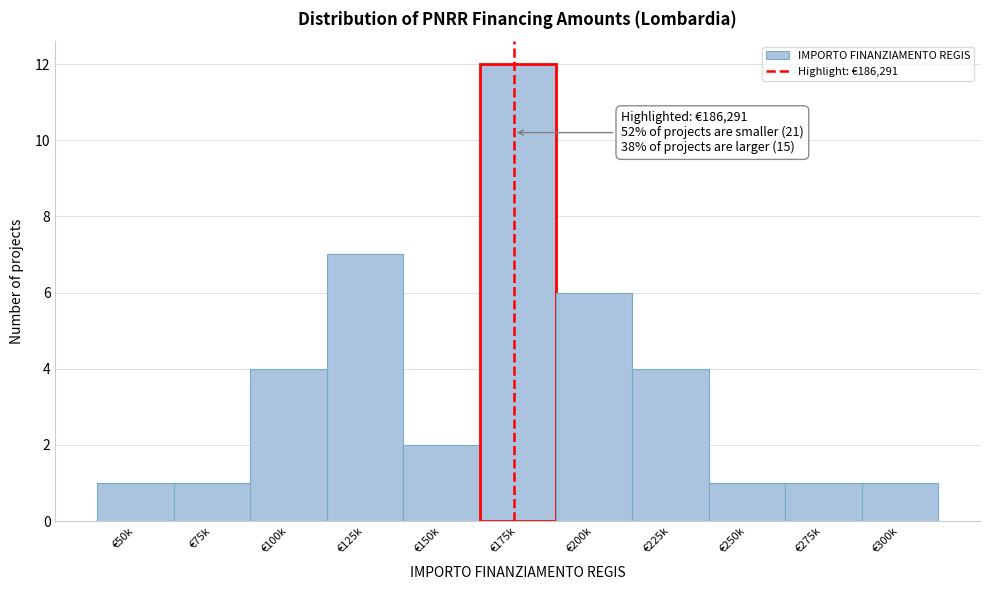

Reading right to left, list all the values displayed in this chart.

1	1	1	4	6	12	2	7	4	1	1